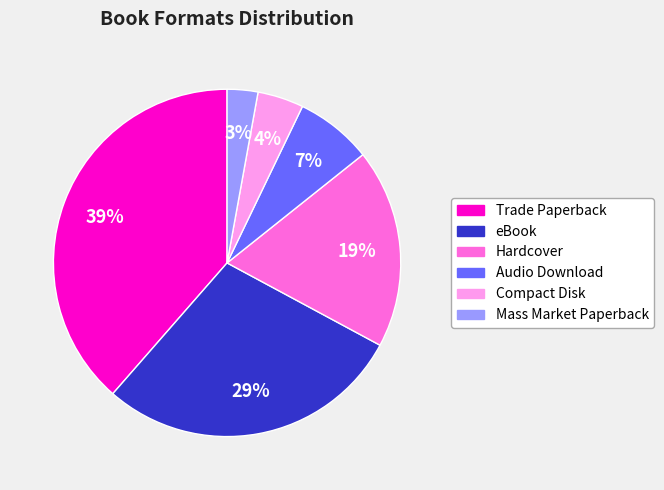

Does Compact Disk account for over 50% of the chart?

No